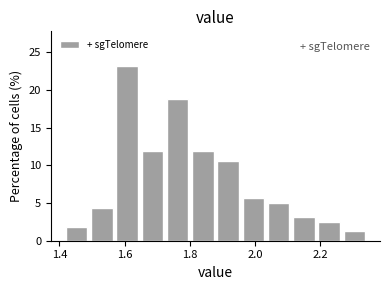

Around what value on the x-axis is the tallest bar? Give the approximate position of its centre, as read against the axis.

1.60